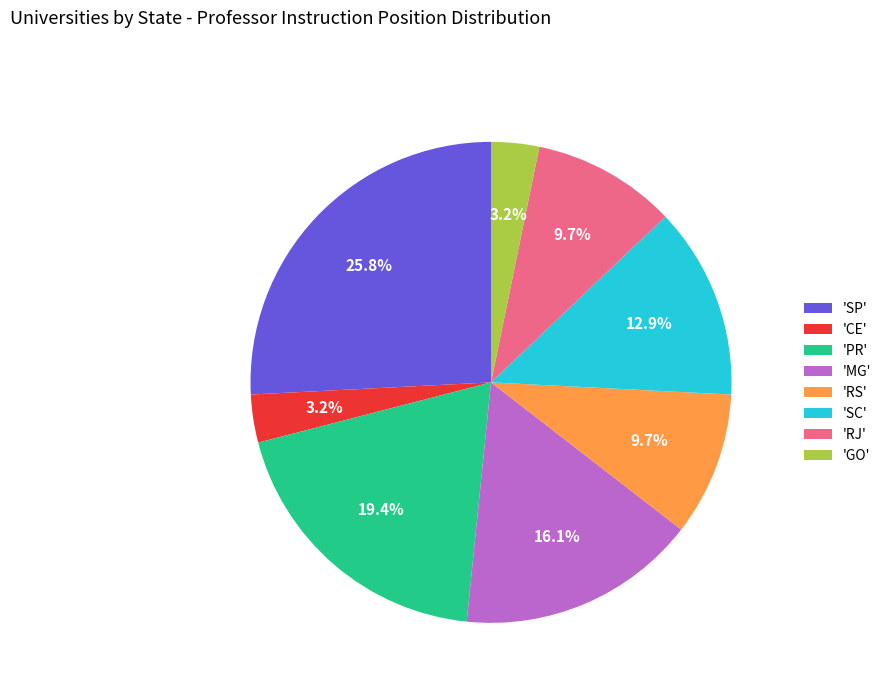

Combined, what portion of the pie is 'PR' and 'SC'?

32.3%